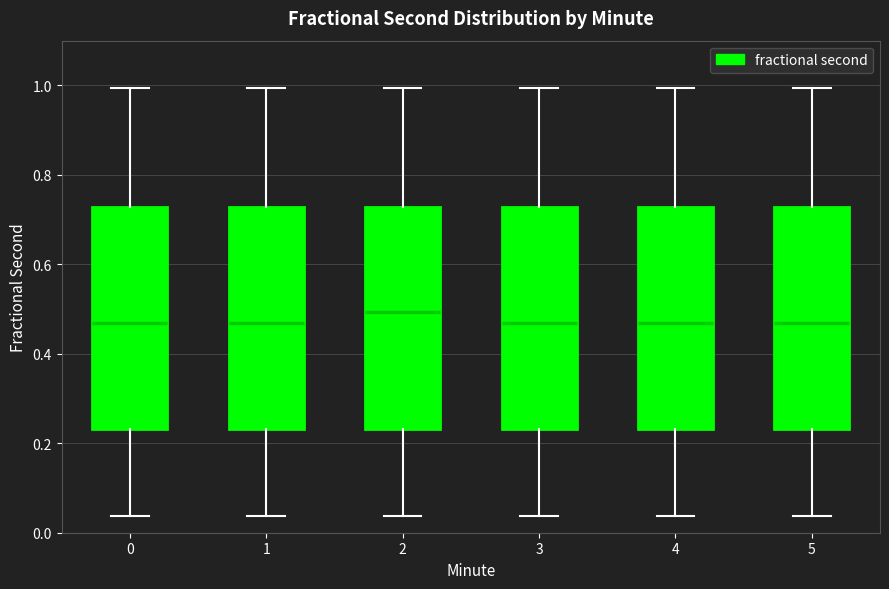

Where does the upper whisker of the box at x = 5 end on the y-axis? The values are not printed on the chart, so give them approximately, as read against the axis.

1.00